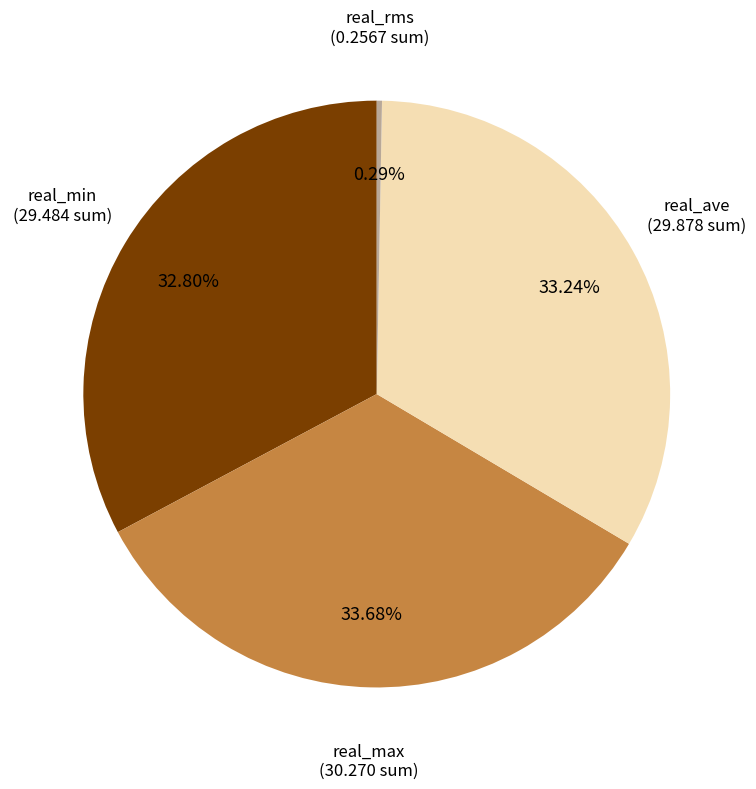

Is there a majority slice in this chart?

No